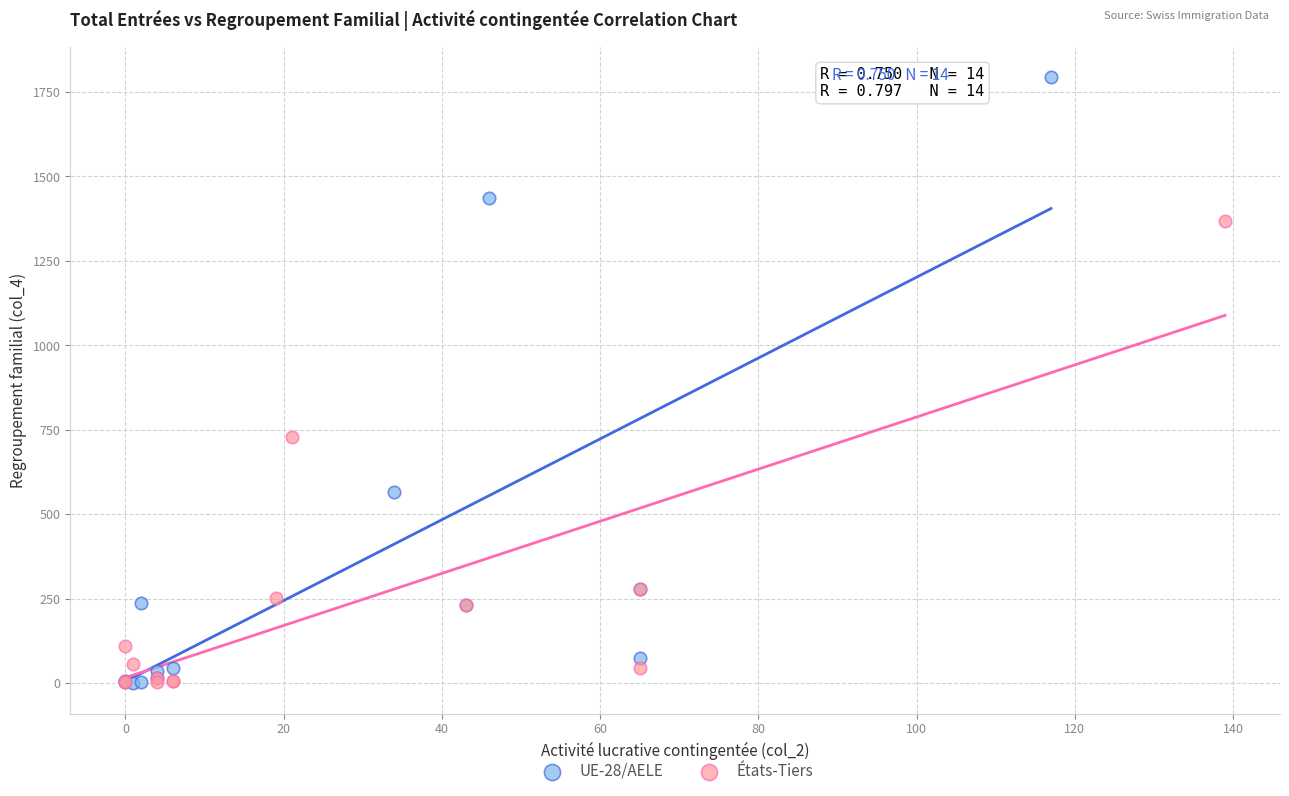

Which series has the largest Y range (max minus min)?

UE-28/AELE